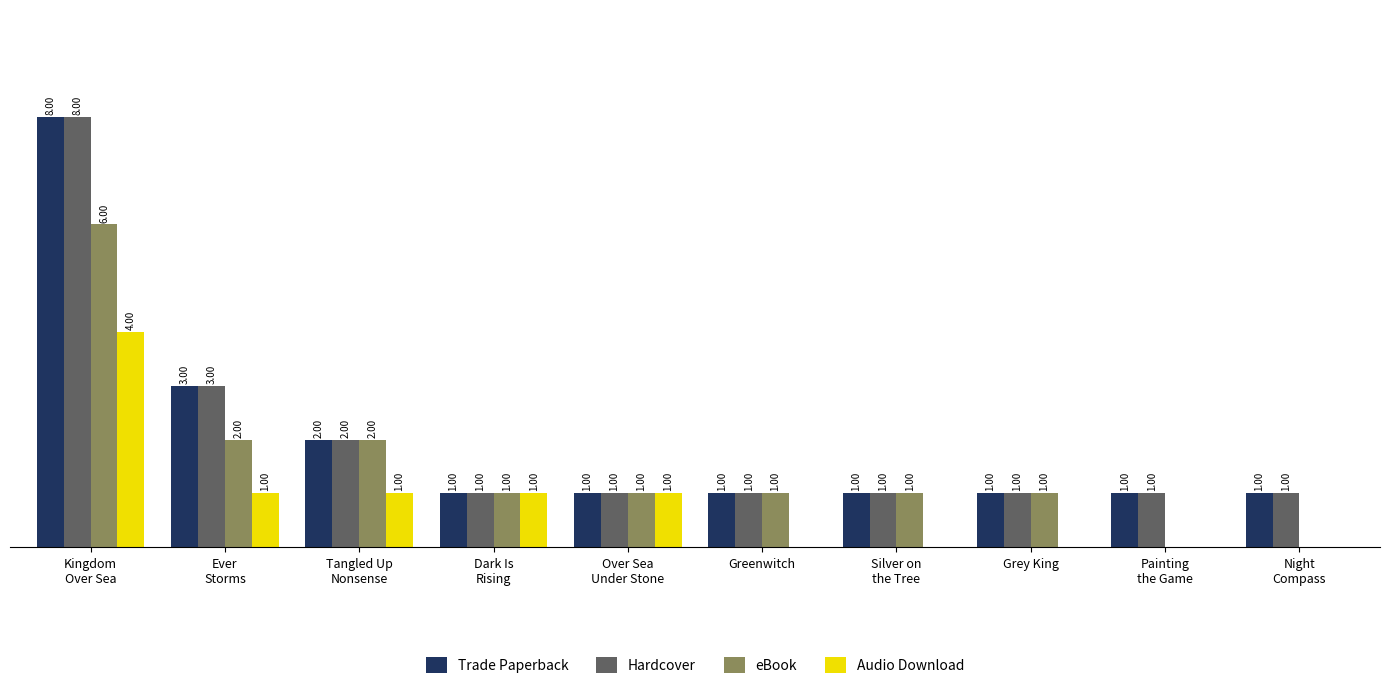

Does the chart contain stacked bars?

No